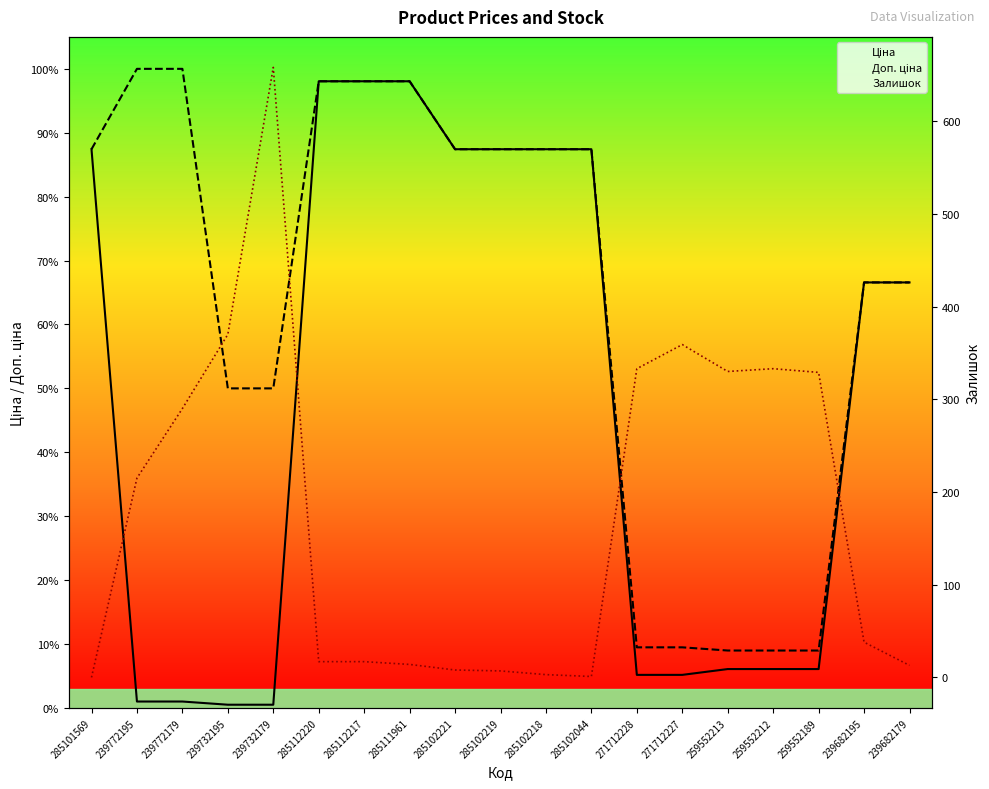

Which series has the largest range (max minus min)?

Ціна